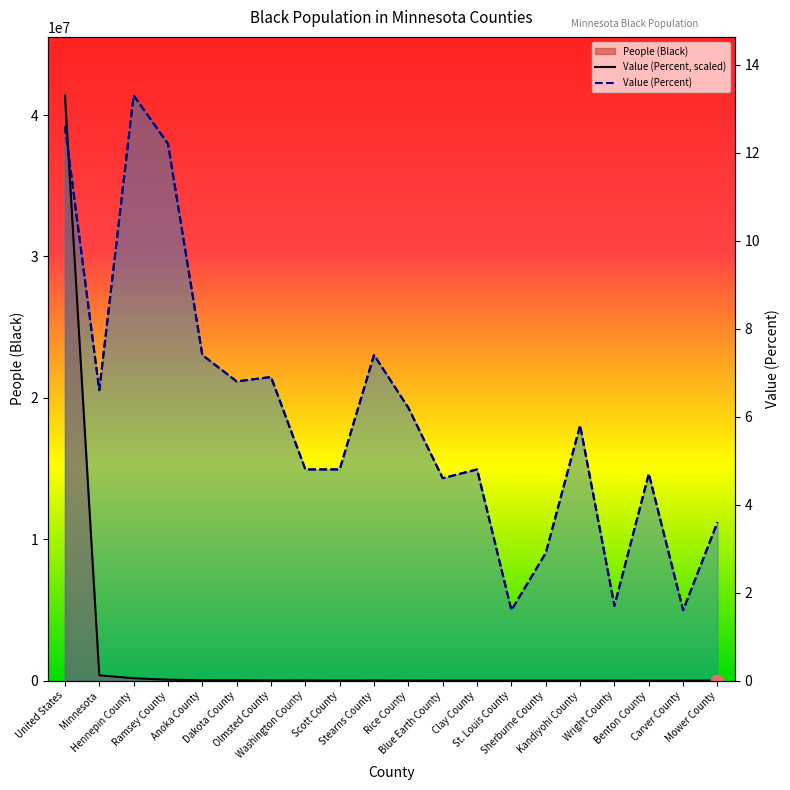

What is the total value across all series at Blue Earth County?

14319532.7